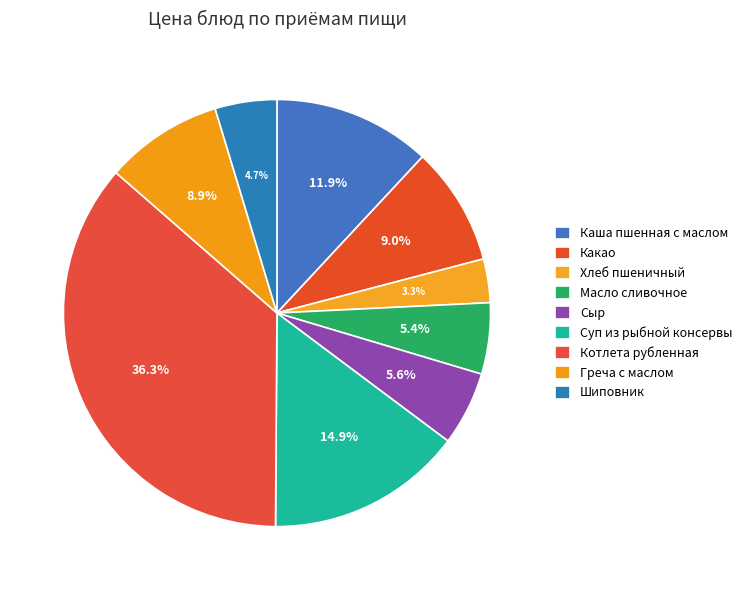

The Хлеб пшеничный slice represents 3% of the pie. True or false?

True